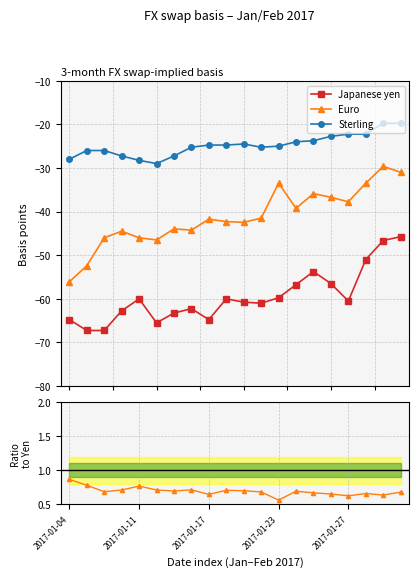

What is the value of the Sterling point at the 4th from the left?

-27.2